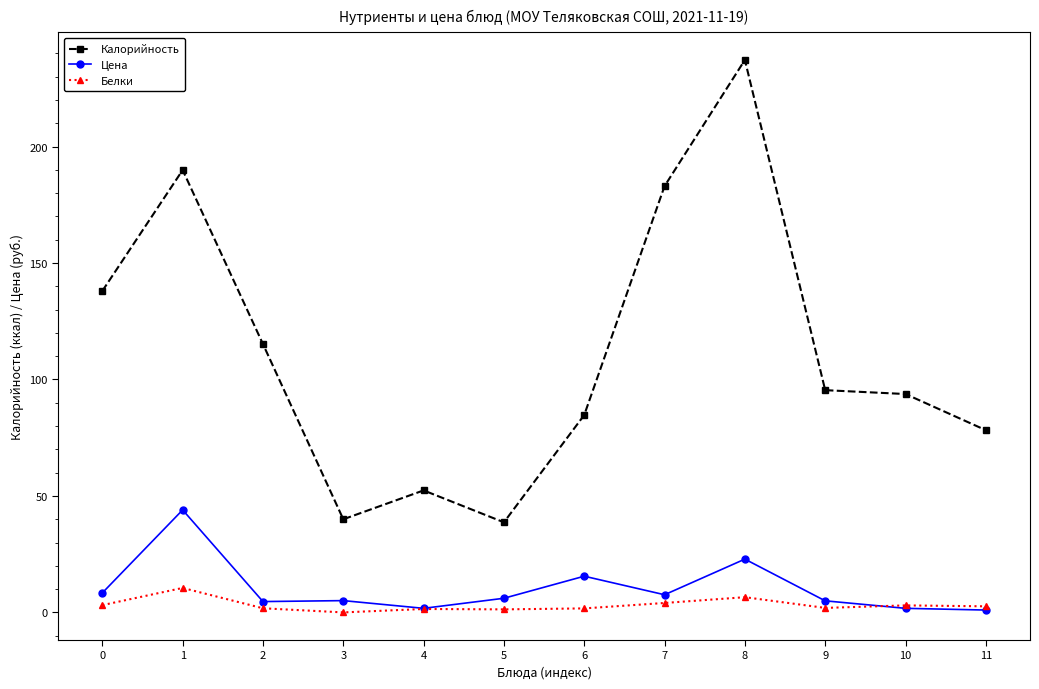

Which series has the largest range (max minus min)?

Калорийность